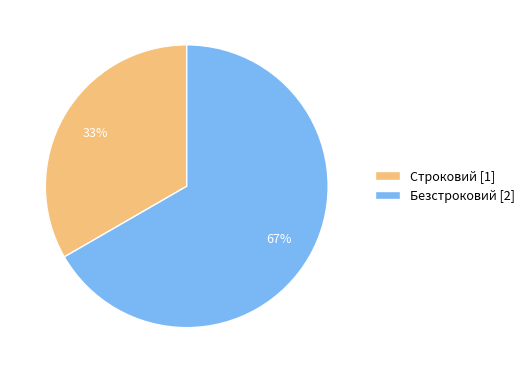

Is it true that Безстроковий is 53% of the pie?

False